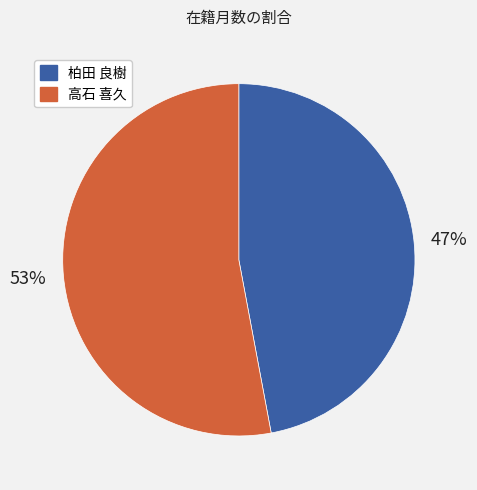

To the nearest percent, what is the average slice percentage?

50%